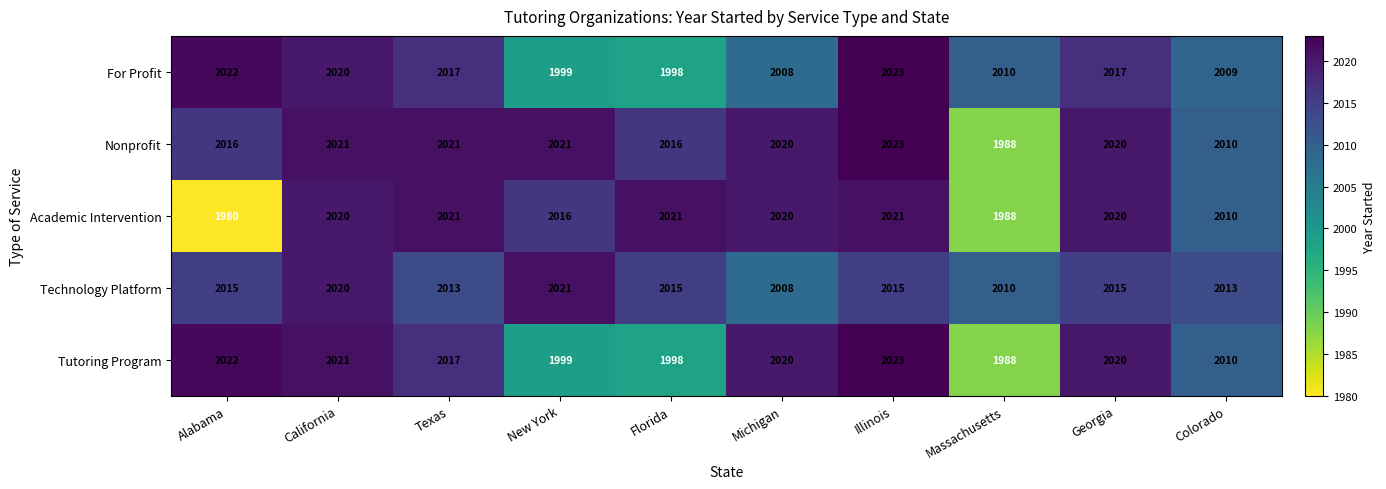

Which series has the largest range (max minus min)?

Academic Intervention